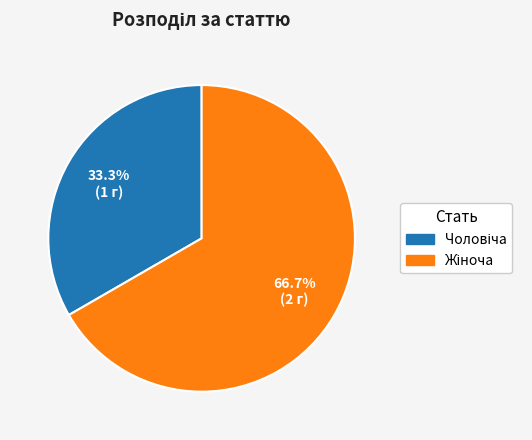

Is there a majority slice in this chart?

Yes